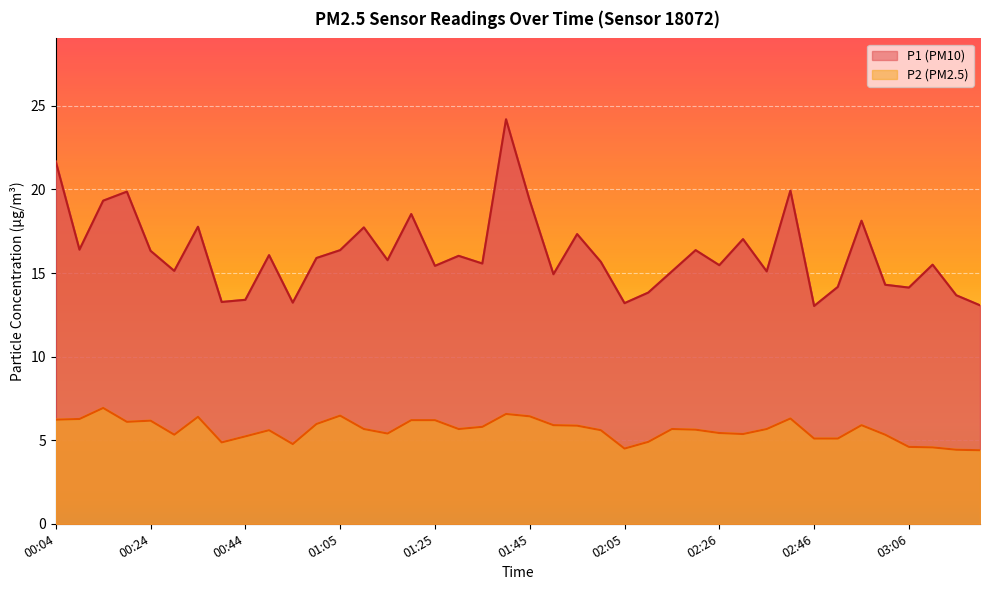

True or false: P1 and P2 cross at least once.

False